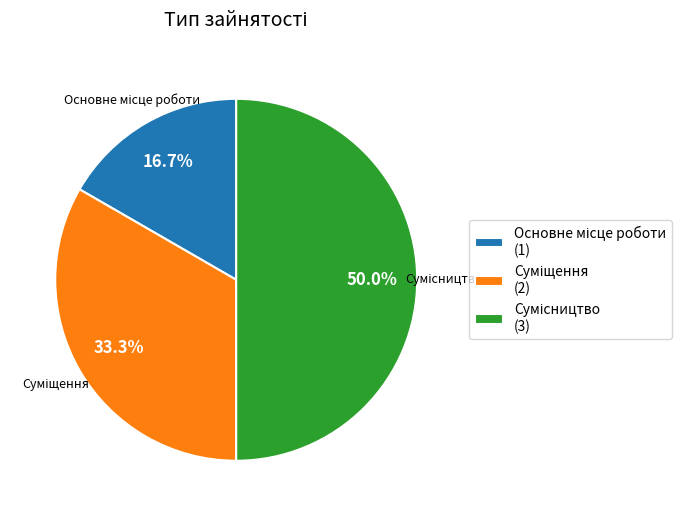

Is the sum of Основне місце роботи and Сумісництво greater than half?

Yes